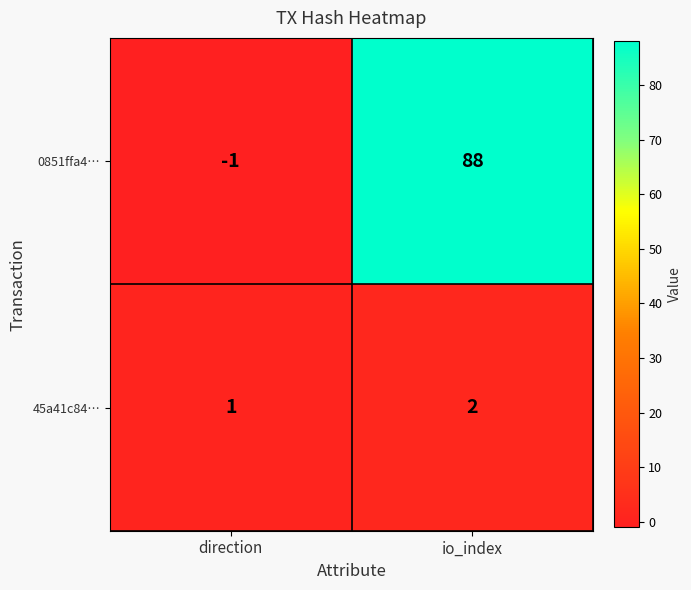

How many data points does each series have?

2